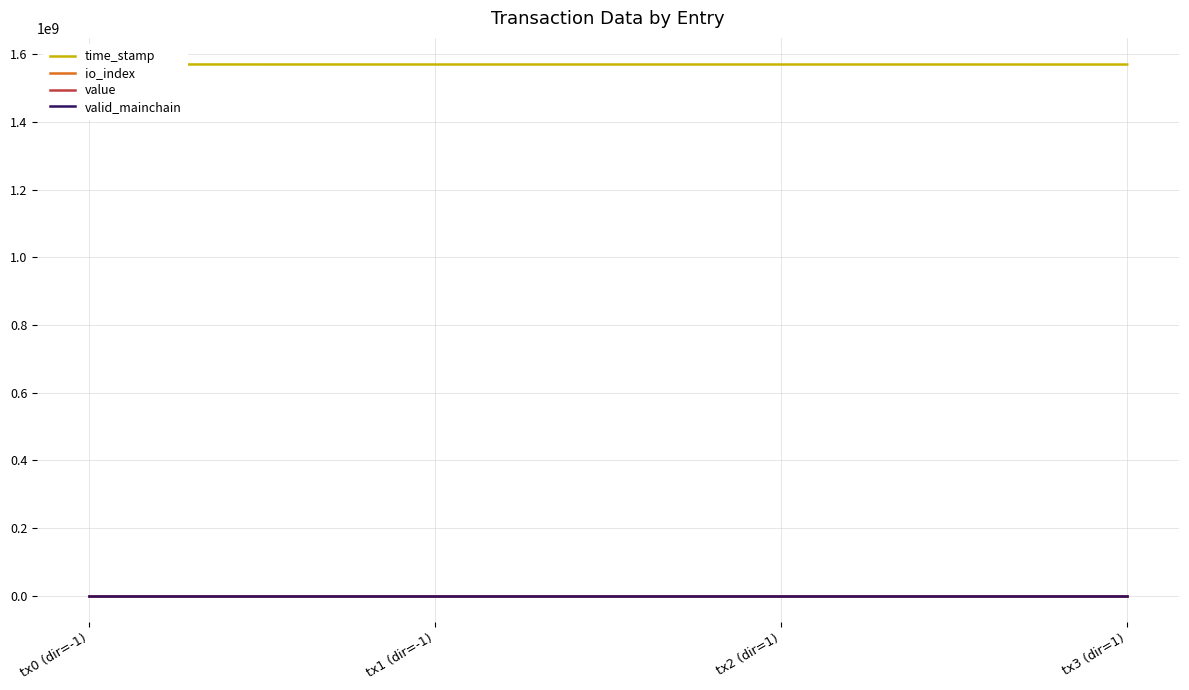

What position from the left is tx2 (dir=1)?

3